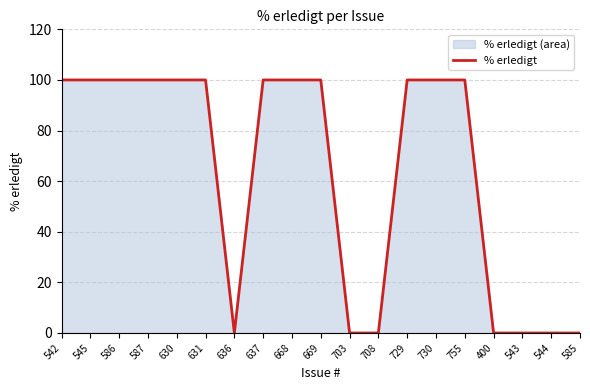

How many values are between 0 and 100?

19